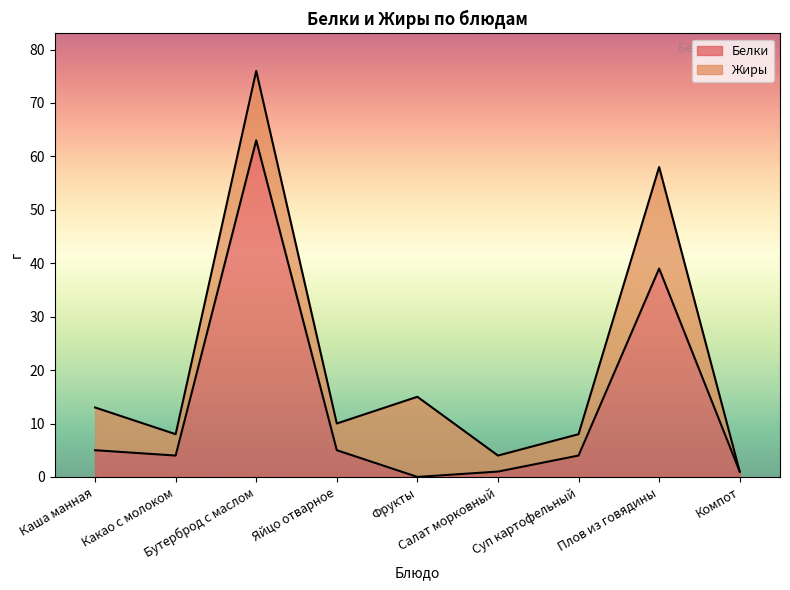

What is the label of the 5th point from the left?

Фрукты